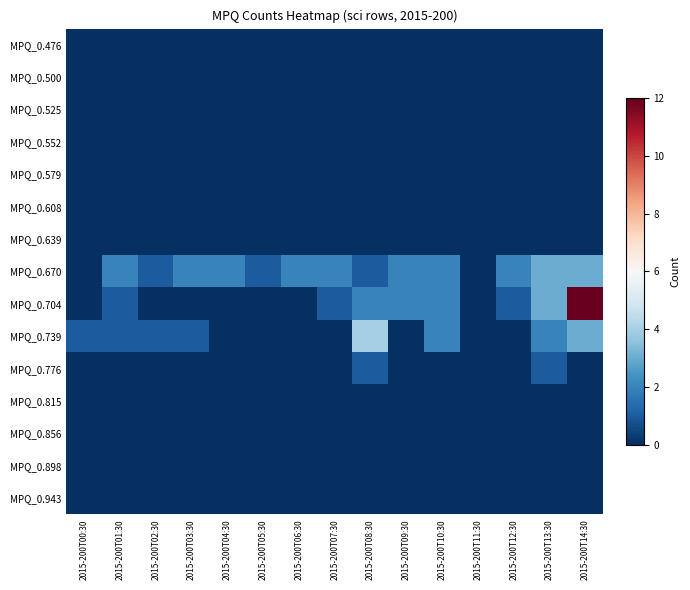

Rank the series at 2015-200T06:30 from lowest to highest value.

MPQ_0.476, MPQ_0.500, MPQ_0.525, MPQ_0.552, MPQ_0.579, MPQ_0.608, MPQ_0.639, MPQ_0.704, MPQ_0.739, MPQ_0.776, MPQ_0.815, MPQ_0.856, MPQ_0.898, MPQ_0.943, MPQ_0.670